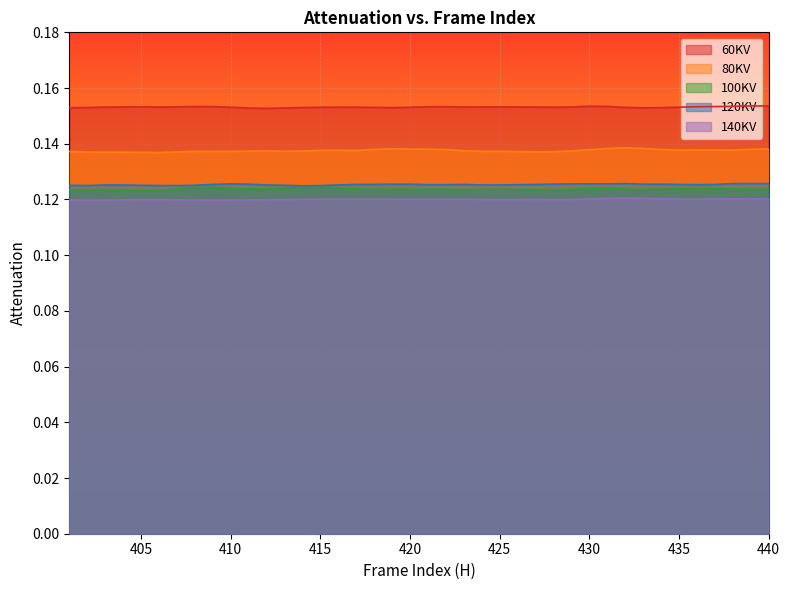

Between 403 and 404, which series saw the biggest shift?

140KV